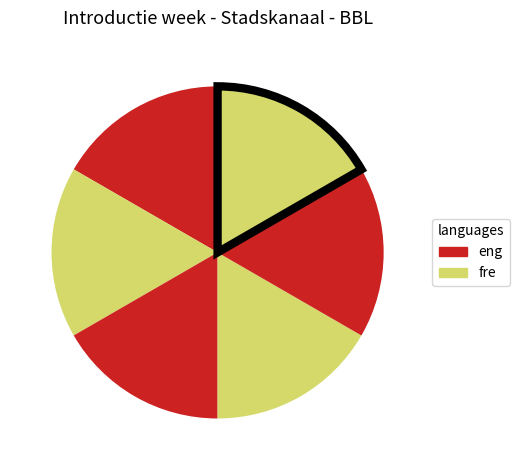

Count the number of slices in the pie.

6